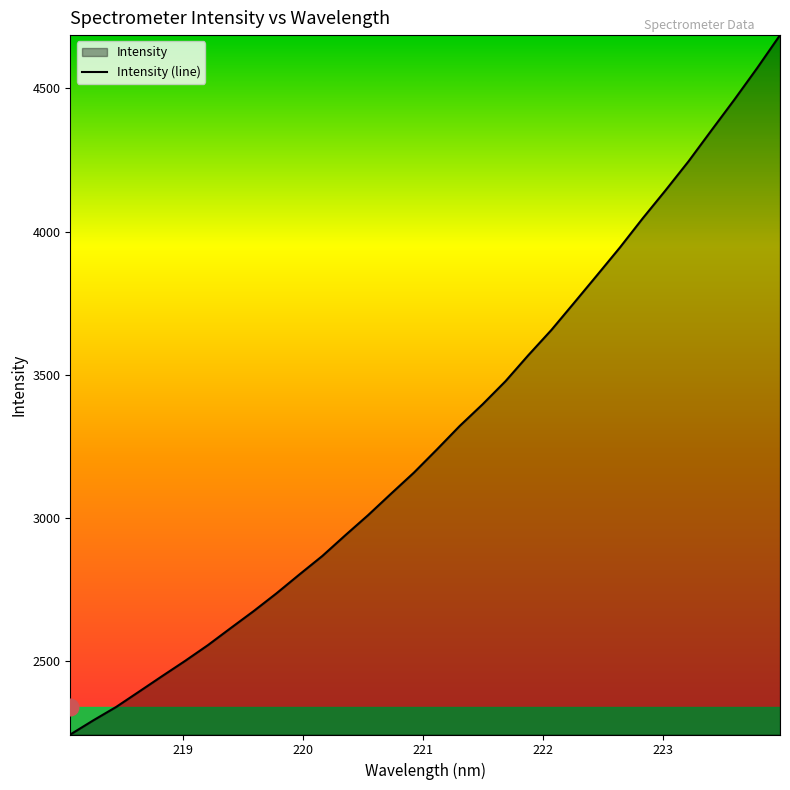

What is the average value?

3292.8